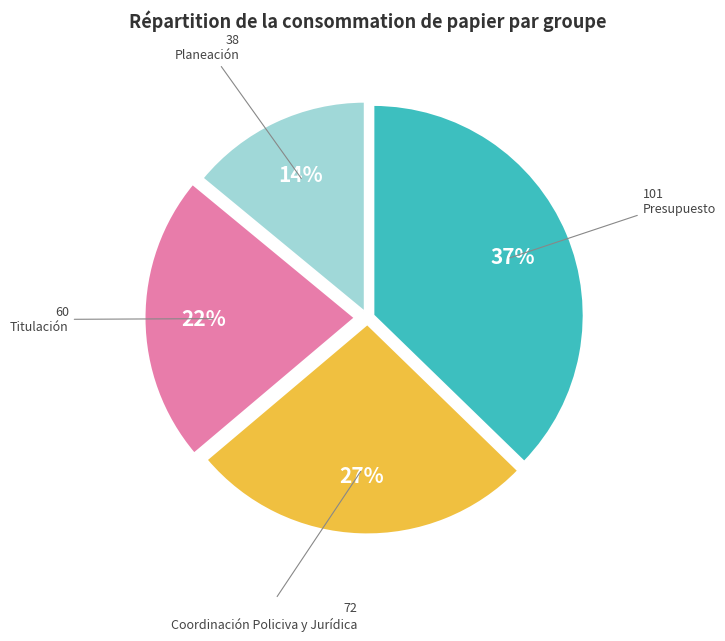

Is there a majority slice in this chart?

No